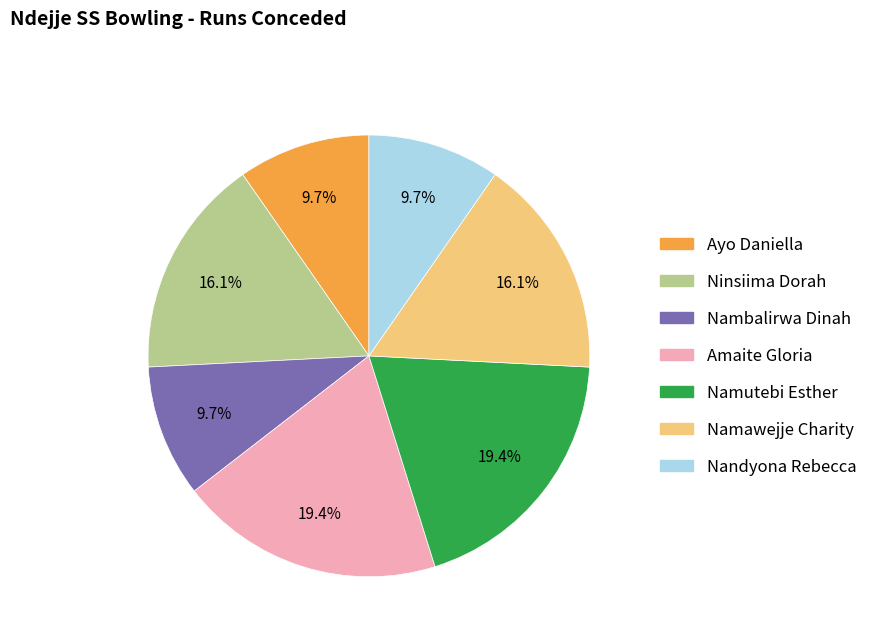

To the nearest percent, what percentage of the pie is Ayo Daniella?

10%